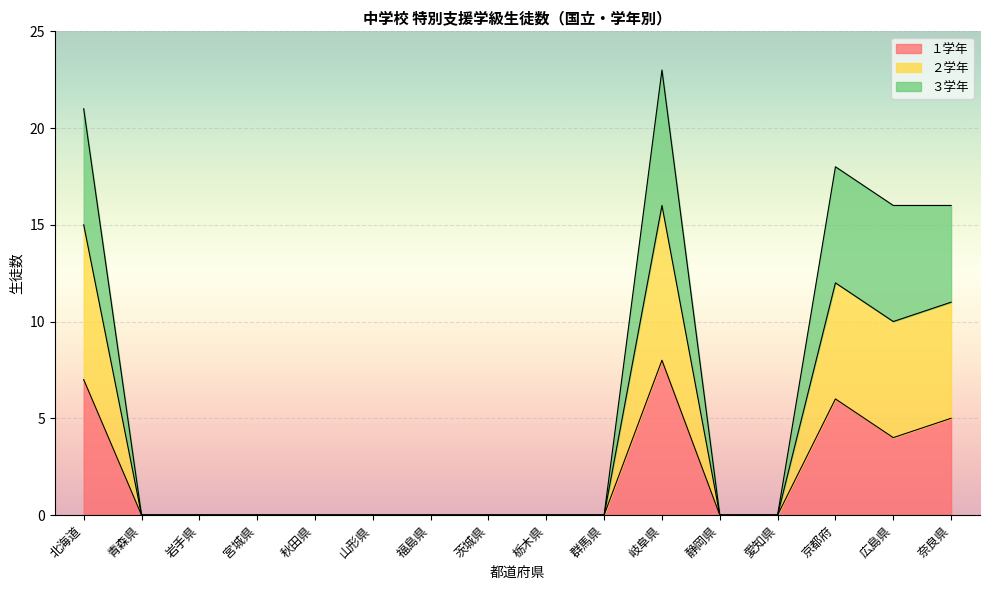

What position from the right is 山形県?

11